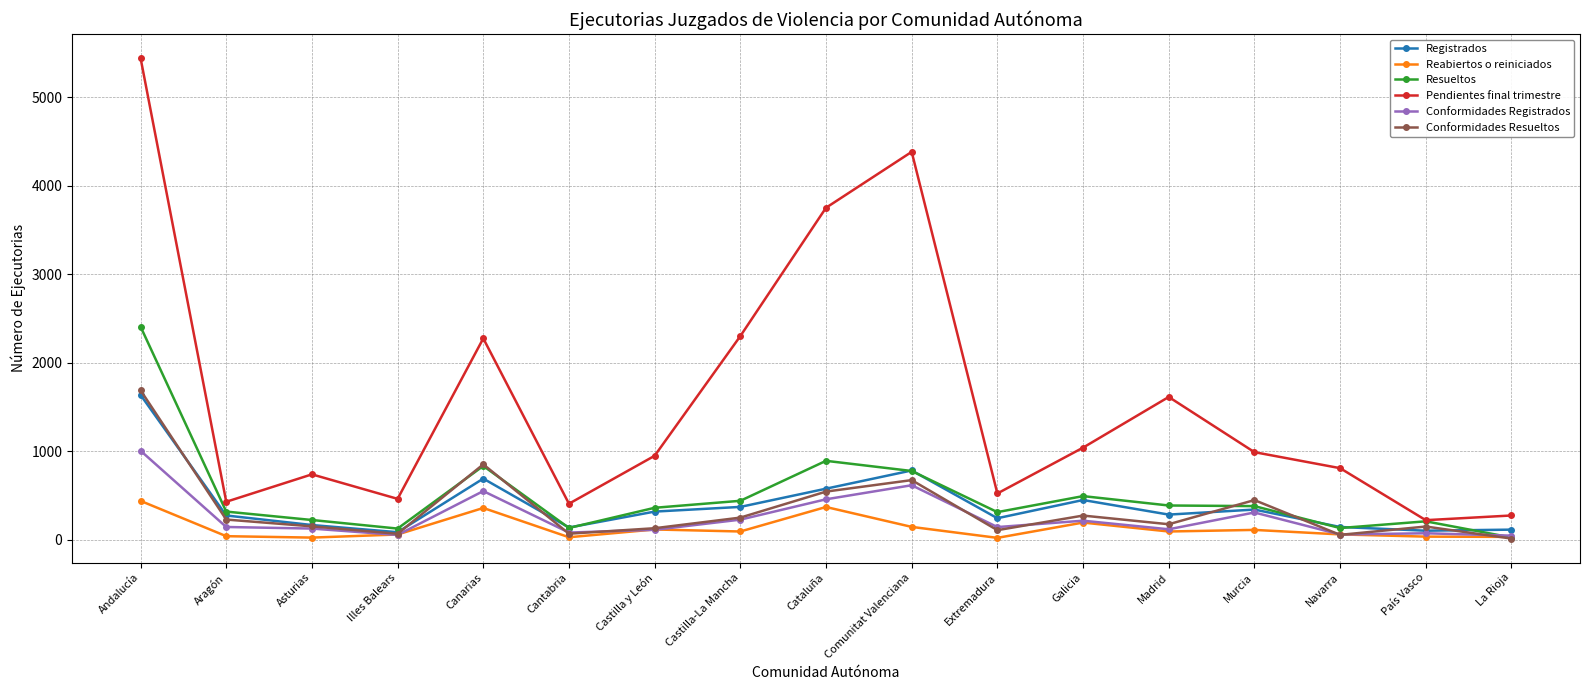

Between Castilla-La Mancha and Murcia, which series saw the biggest shift?

Pendientes final trimestre